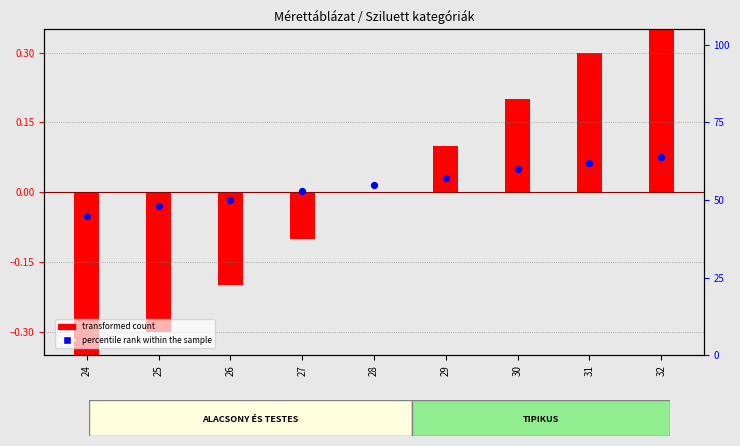

At how many categories does at least one series exceed 58?

3